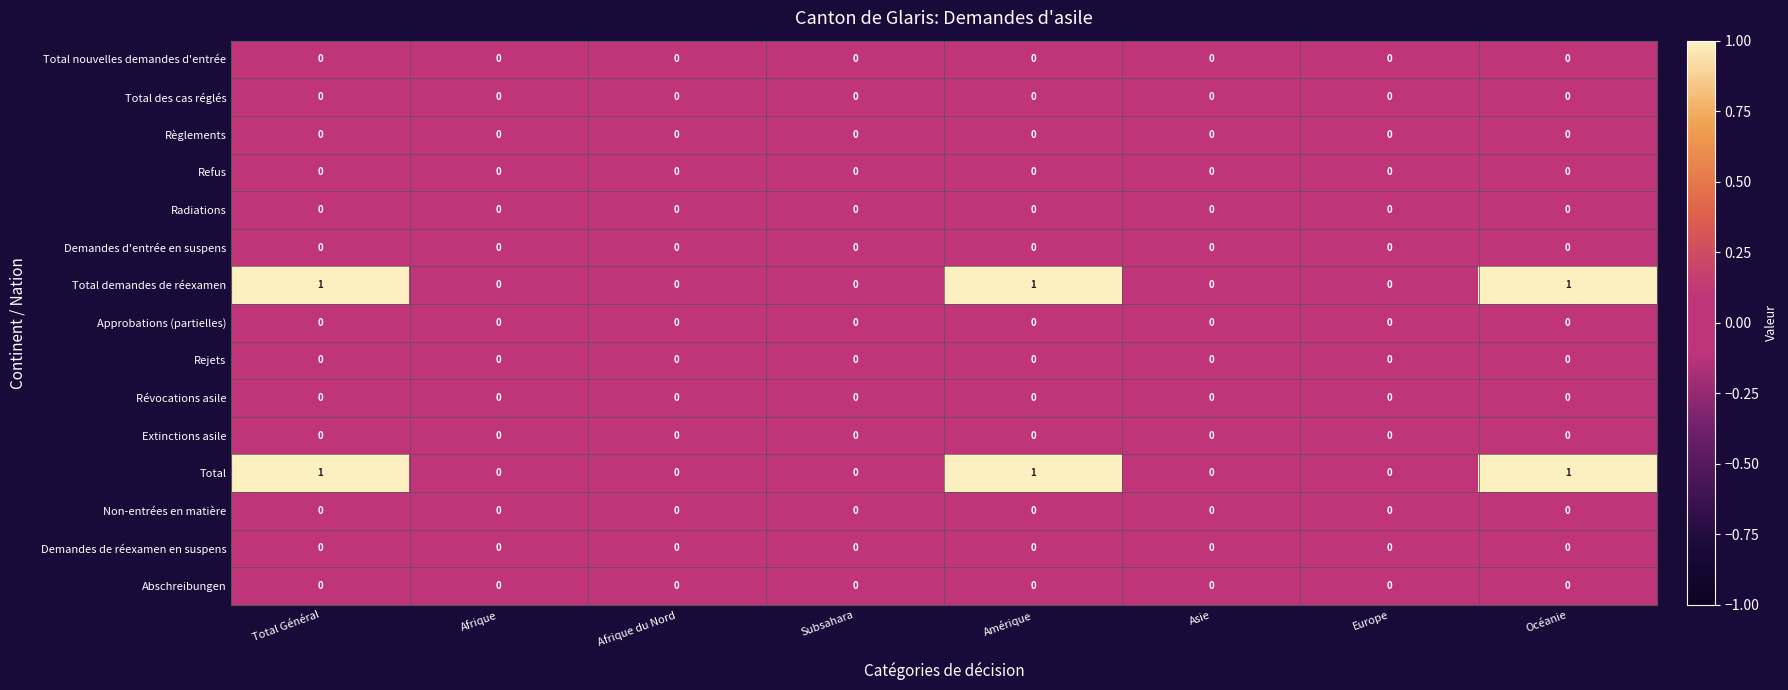

True or false: Approbations (partielles) has a value of 0 at Océanie.

True